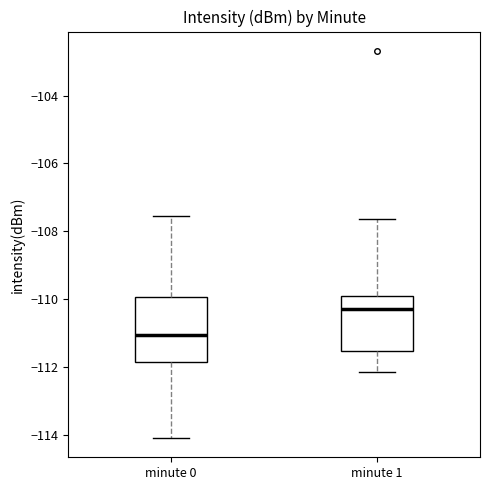

Reading left to right, read every box against the y-axis: the position of its median line, the range the box covers, and the ends of its whiskers. The values are not printed on the chart, so give them approximately, as read against the axis.

minute 0: median -111.0, box -111.8 to -110.0, whiskers -114.0 to -107.6
minute 1: median -110.2, box -111.6 to -110.0, whiskers -112.2 to -107.6